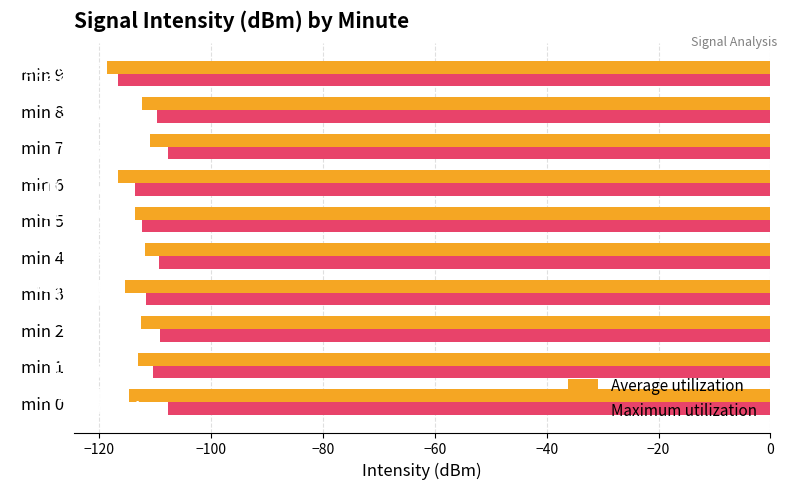

What is the difference between the second highest and second lowest values in the Average utilization series?

4.8